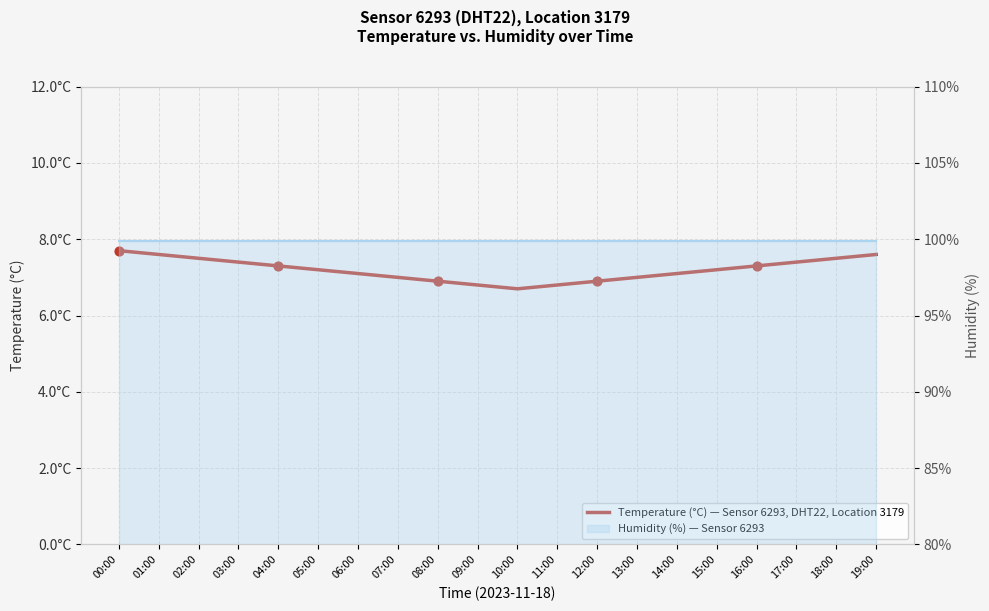

Which has a higher value, 17:00 or 13:00?

17:00